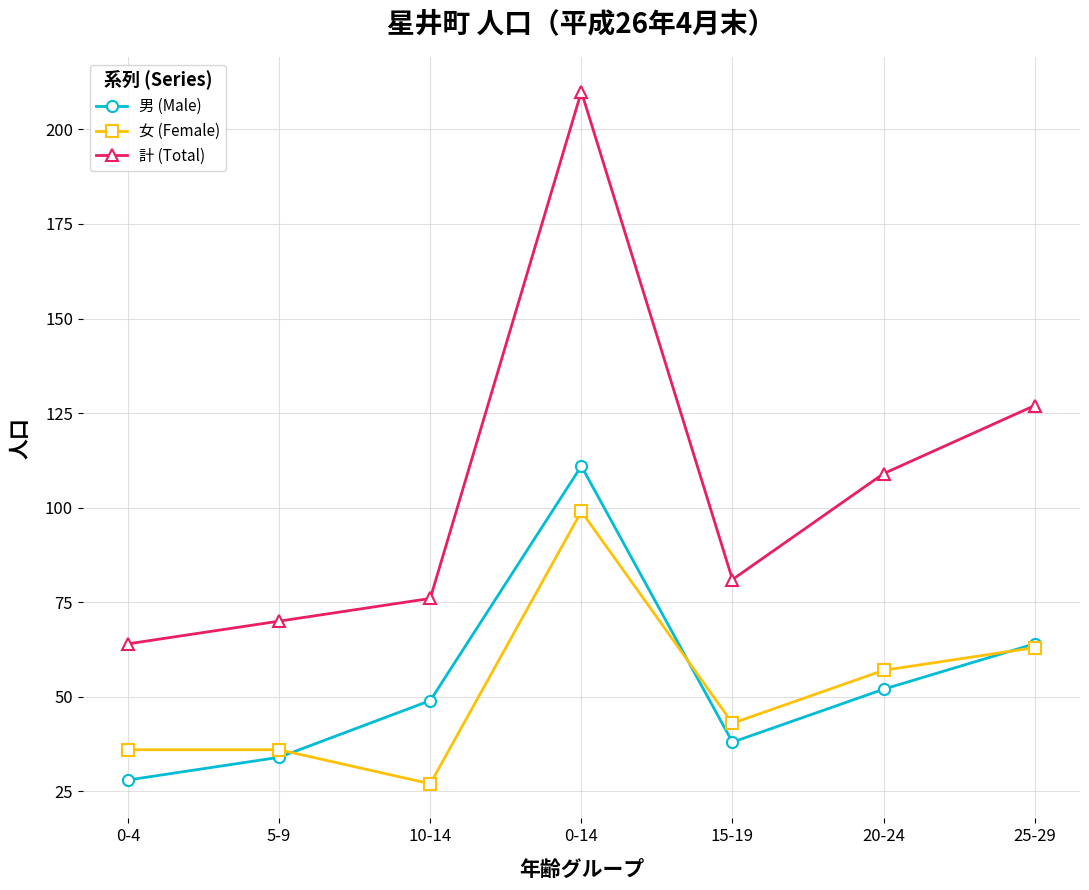

How many interior local peaks does the 男 (Male) series have?

1